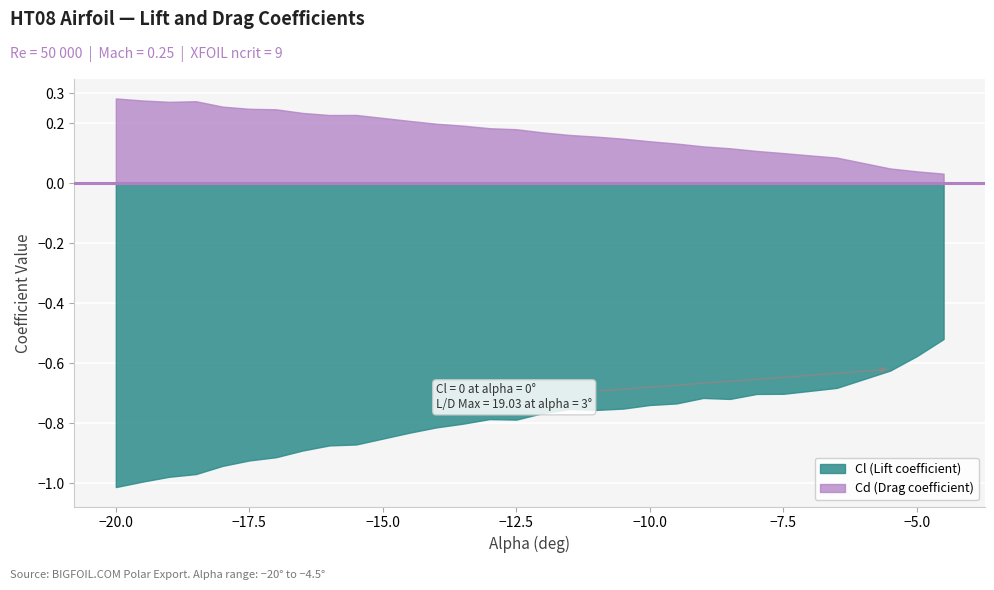

Rank the series by their maximum value, from highest to lowest.

Cd, Cl